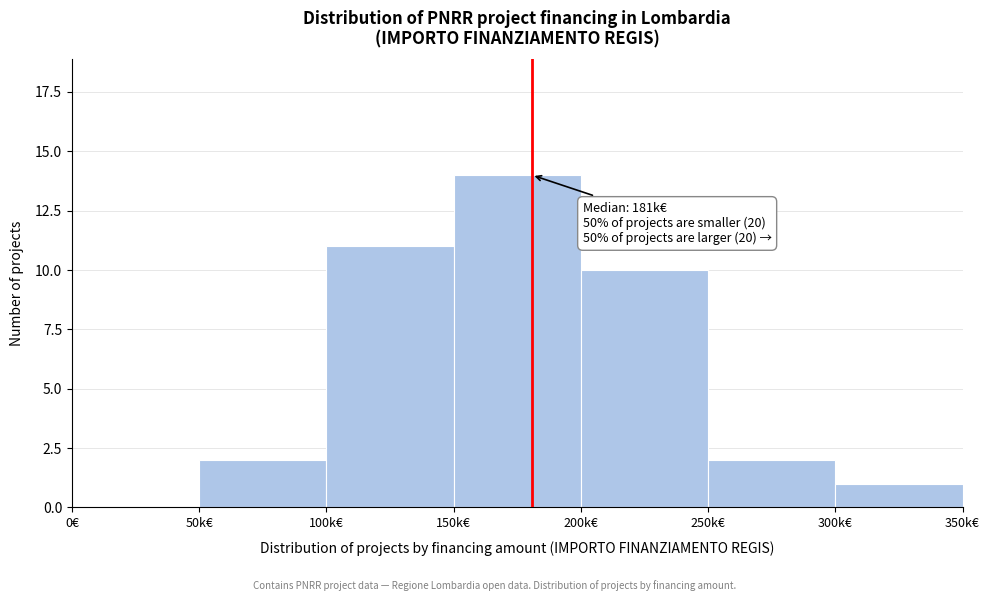

Reading left to right, list all the values displayed in this chart.

0€=0	50k€=2	100k€=11	150k€=14	200k€=10	250k€=2	300k€=1